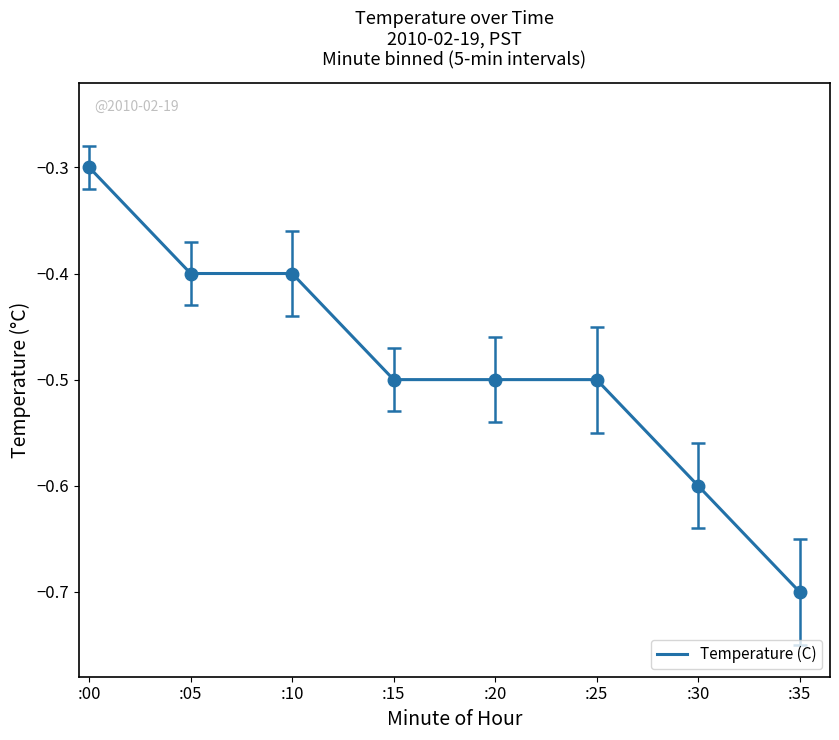

Between :30 and :25, which is larger?

:25